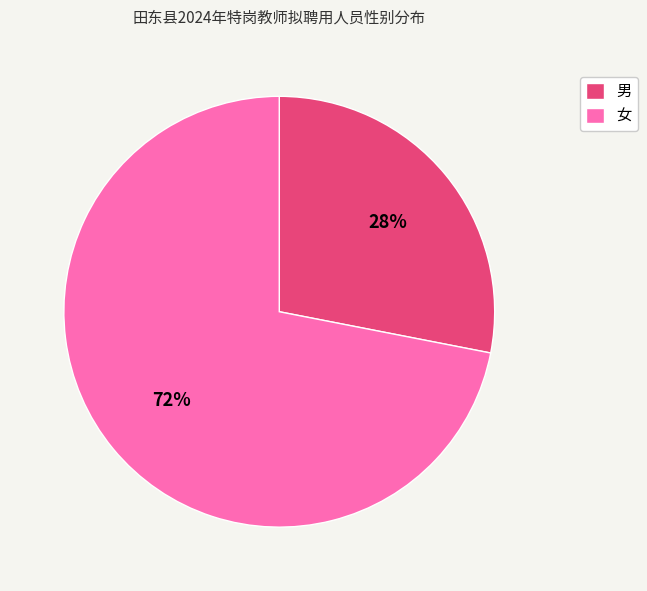

The 女 slice represents 72% of the pie. True or false?

True